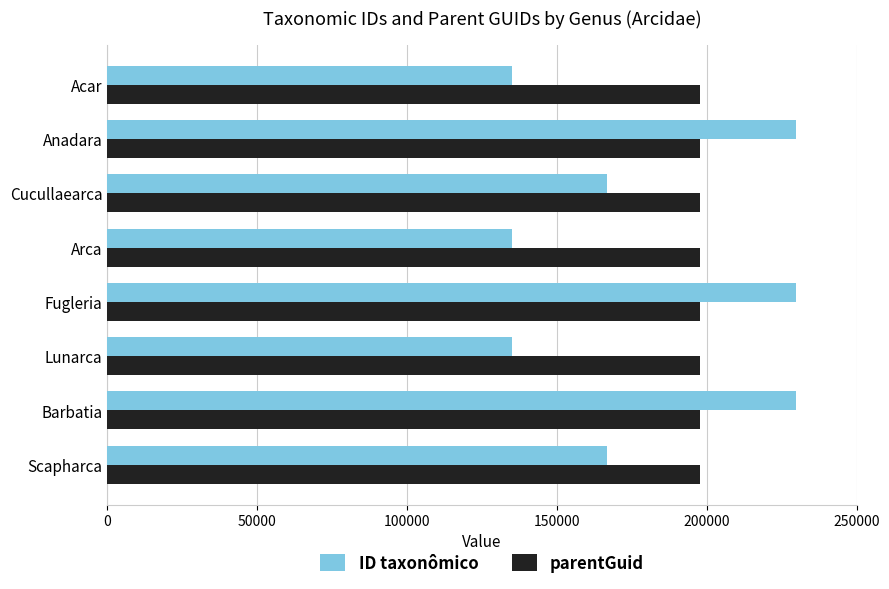

Is it true that ID taxonômico equals 134837 at Acar?

True